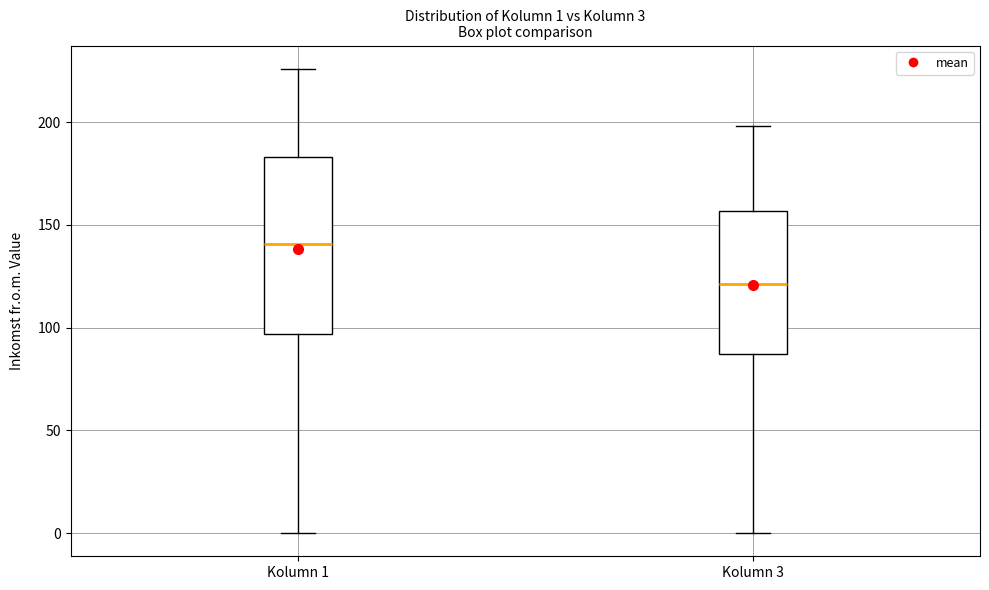

Which box's median line is the highest?

Kolumn 1